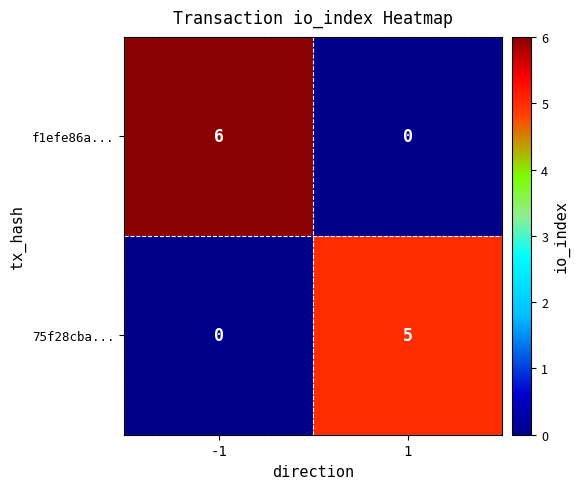

Which series has the largest range (max minus min)?

f1efe86a...